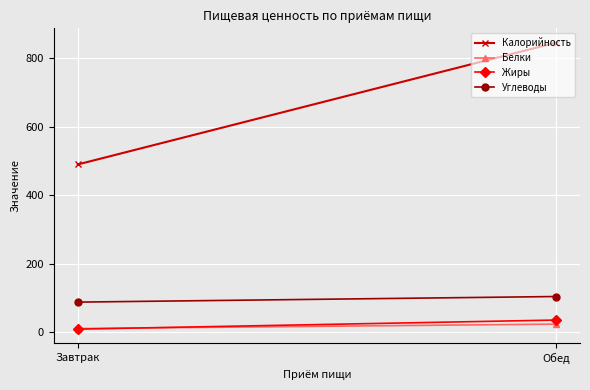

Is the value of Калорийность at Обед greater than the value of Жиры at Обед?

Yes